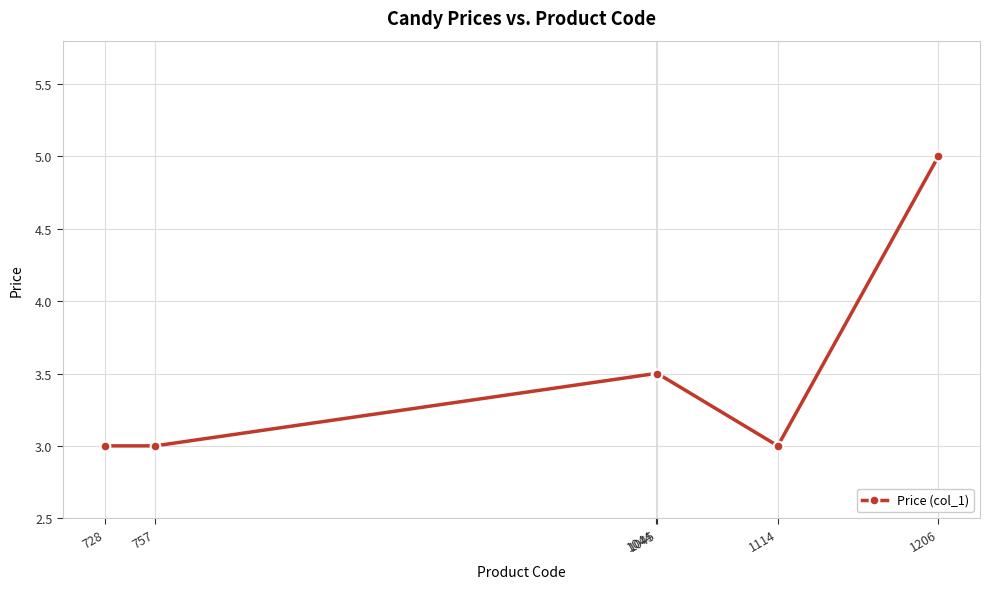

What is the smallest value displayed?

3.0